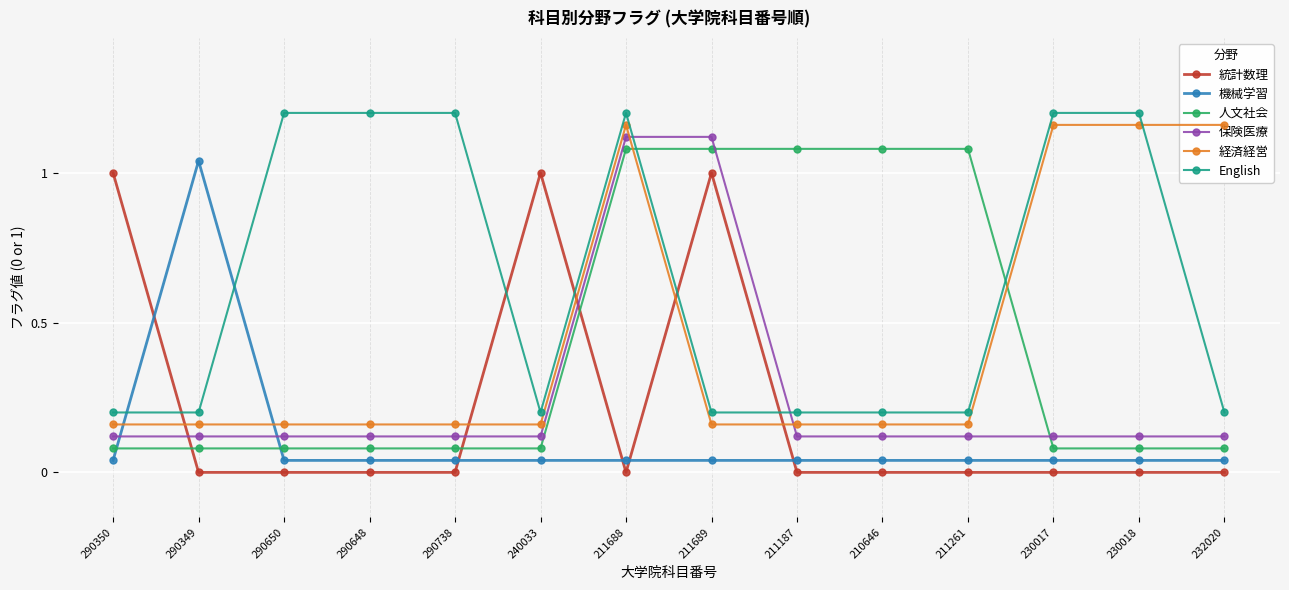

What position from the left is 290648?

4